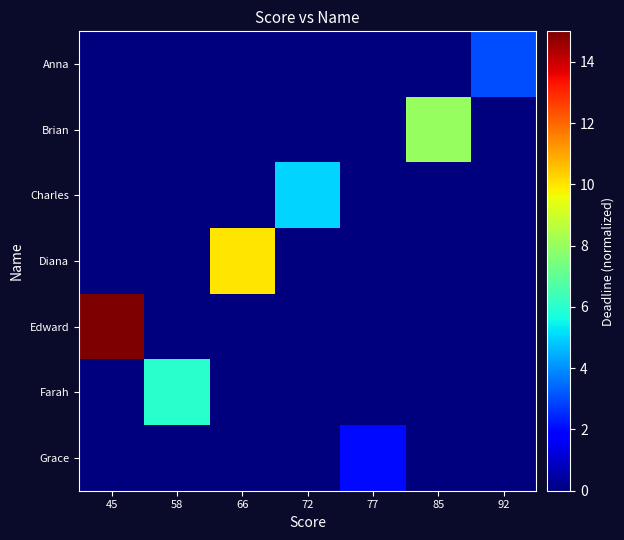

Rank the series by their maximum value, from lowest to highest.

Grace, Anna, Charles, Farah, Brian, Diana, Edward